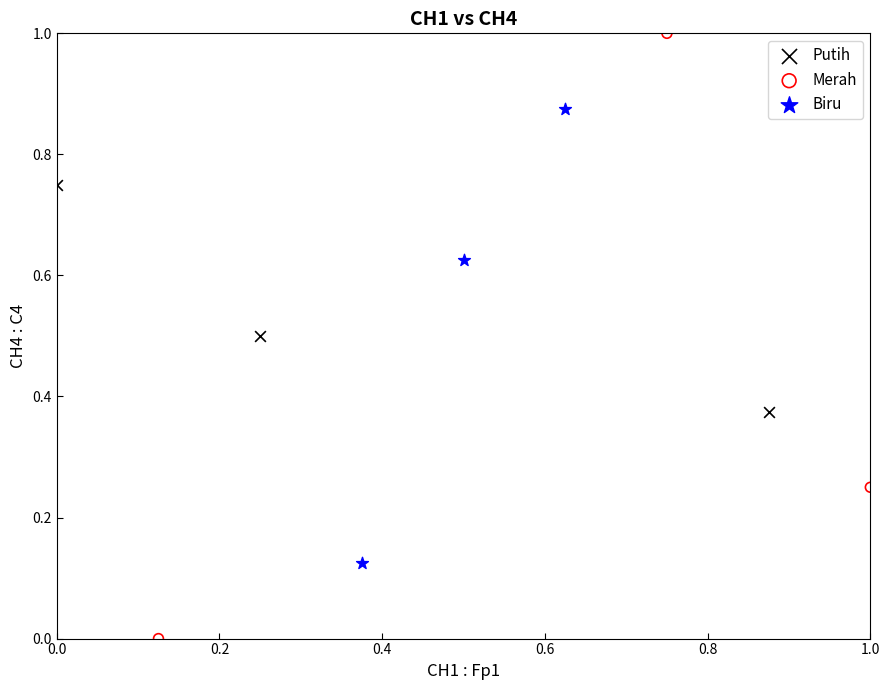

Which series contains the lowest Y value?

Merah